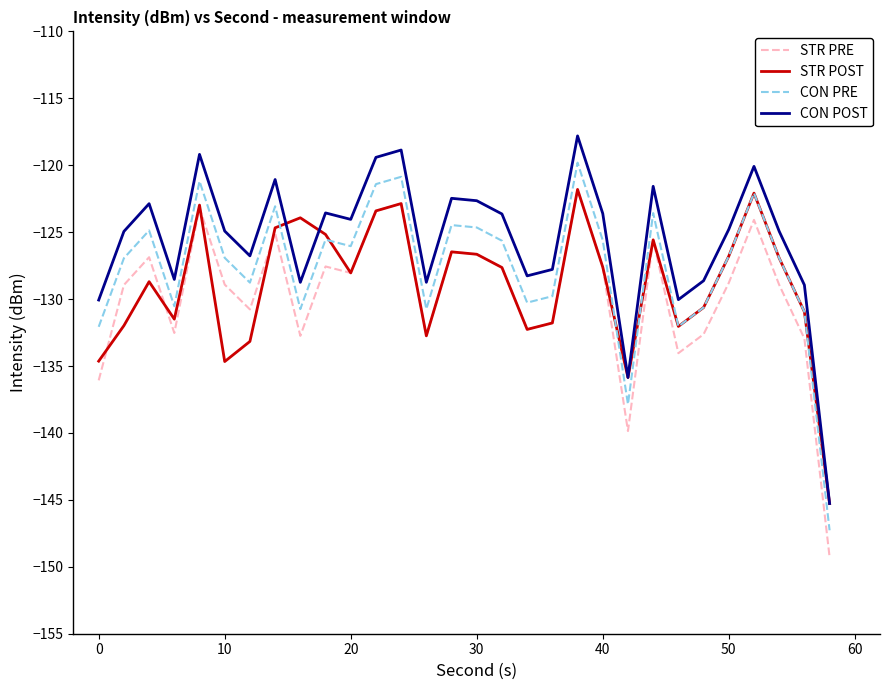

What is the difference between the second highest and minimum values in the STR POST series?

23.2